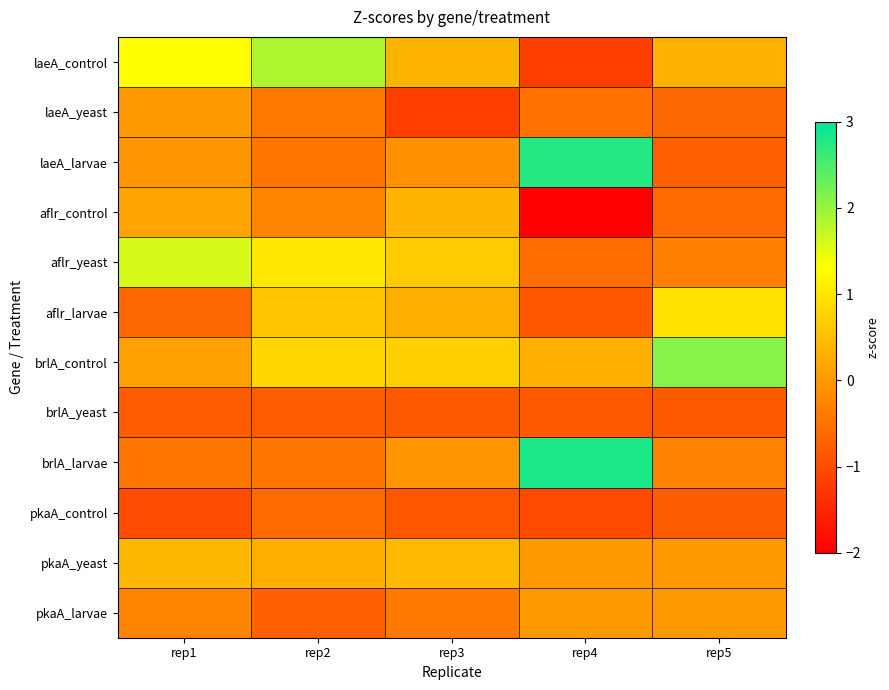

Reading left to right, what are all the values shown in this chart?

laeA_control: rep1=1.3	rep2=1.9	rep3=0.4	rep4=-1.2	rep5=0.3
laeA_yeast: rep1=0.0	rep2=-0.4	rep3=-1.2	rep4=-0.5	rep5=-0.6
laeA_larvae: rep1=-0.0	rep2=-0.5	rep3=-0.1	rep4=2.8	rep5=-0.7
aflr_control: rep1=0.1	rep2=-0.2	rep3=0.4	rep4=-2.0	rep5=-0.6
aflr_yeast: rep1=1.6	rep2=1.0	rep3=0.6	rep4=-0.6	rep5=-0.3
aflr_larvae: rep1=-0.6	rep2=0.6	rep3=0.3	rep4=-0.9	rep5=1.0
brlA_control: rep1=0.1	rep2=0.8	rep3=0.7	rep4=0.3	rep5=2.1
brlA_yeast: rep1=-0.8	rep2=-0.8	rep3=-0.8	rep4=-0.8	rep5=-0.8
brlA_larvae: rep1=-0.4	rep2=-0.5	rep3=-0.0	rep4=2.8	rep5=-0.3
pkaA_control: rep1=-1.0	rep2=-0.6	rep3=-0.9	rep4=-1.0	rep5=-0.8
pkaA_yeast: rep1=0.4	rep2=0.3	rep3=0.4	rep4=0.0	rep5=0.0
pkaA_larvae: rep1=-0.3	rep2=-0.7	rep3=-0.4	rep4=0.0	rep5=0.0